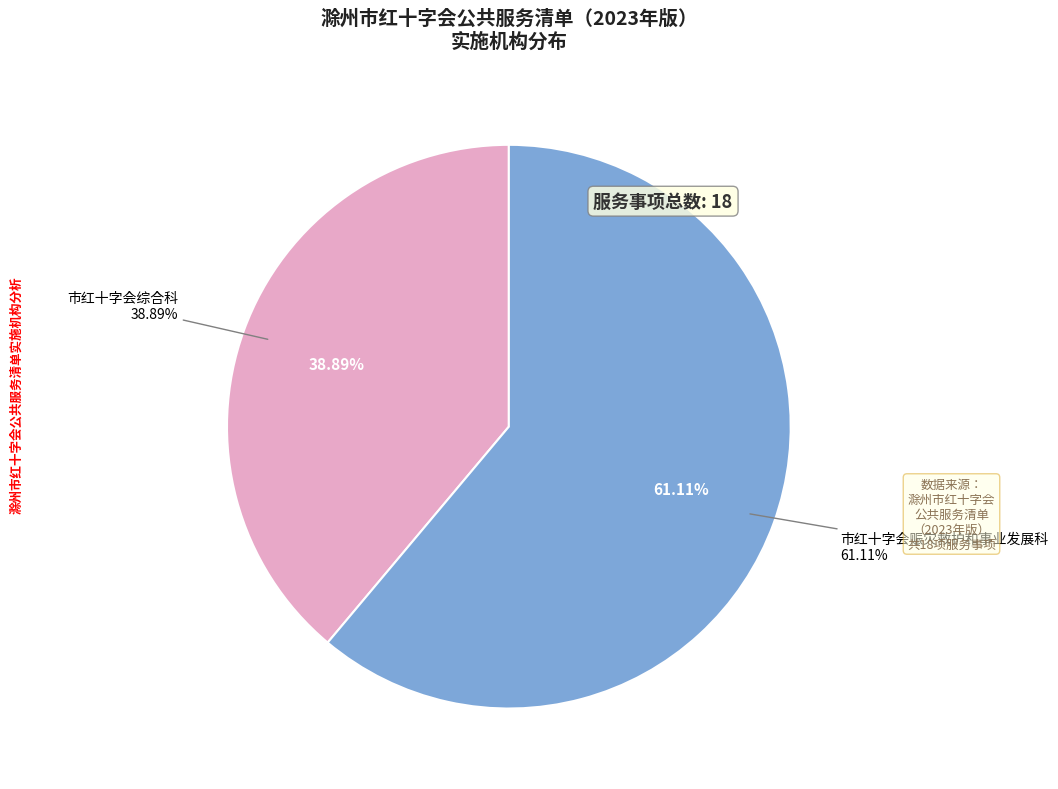

Is it true that 市红十字会赈灾救护和事业发展科 is 55% of the pie?

False